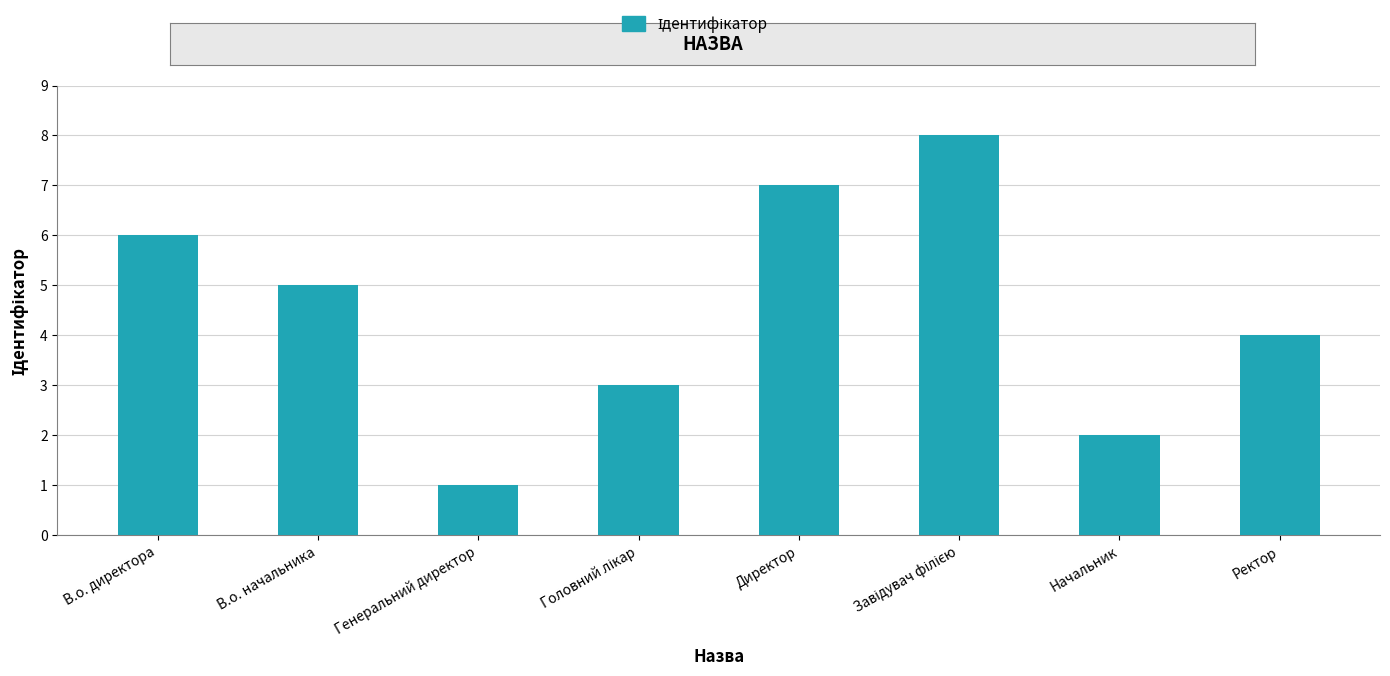

What is the difference between the maximum and minimum values?

7